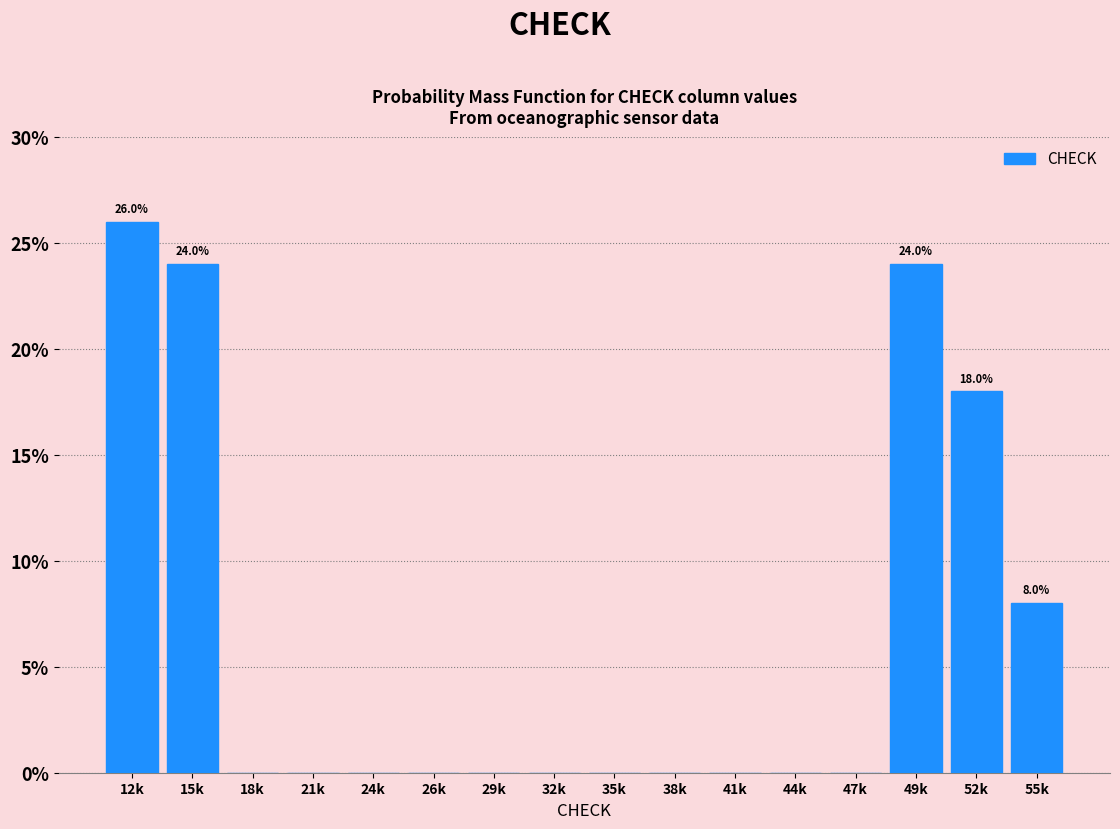

Reading right to left, transcribe all the data shown in this chart.

55k=8	52k=18	49k=24	47k=0	44k=0	41k=0	38k=0	35k=0	32k=0	29k=0	26k=0	24k=0	21k=0	18k=0	15k=24	12k=26